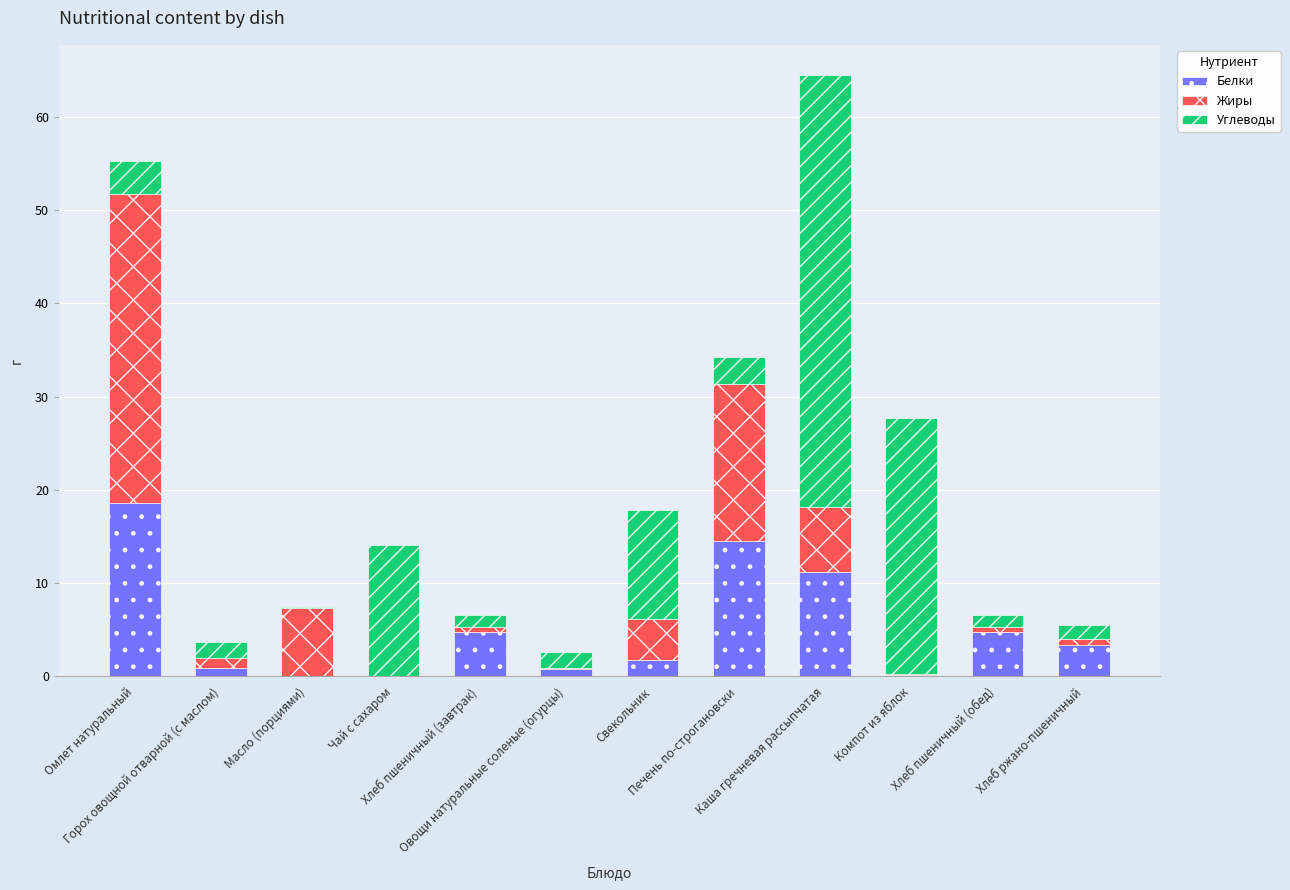

What is the average value of the Белки series?

5.1